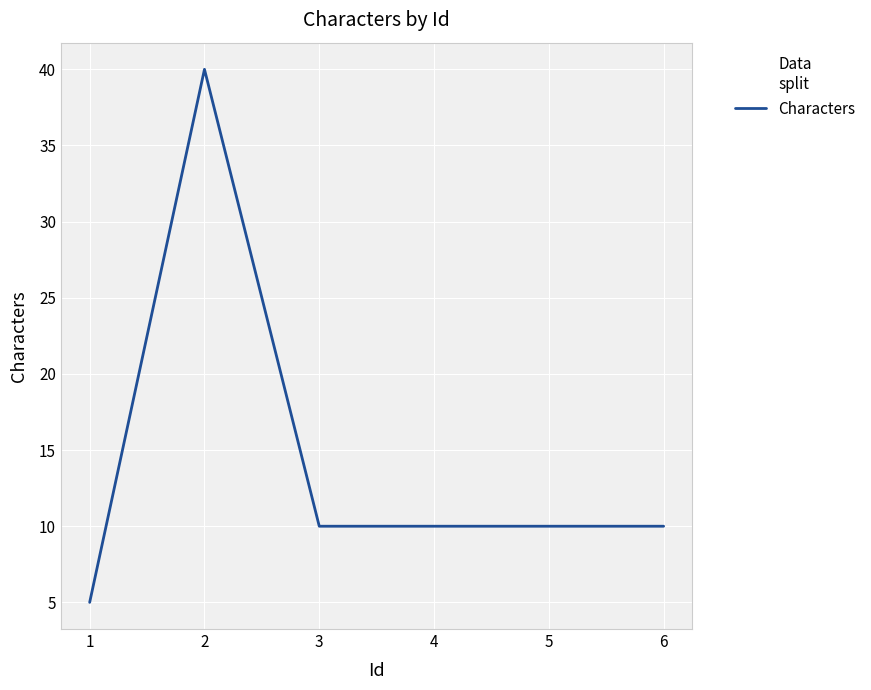

What is the sum of all values?

85